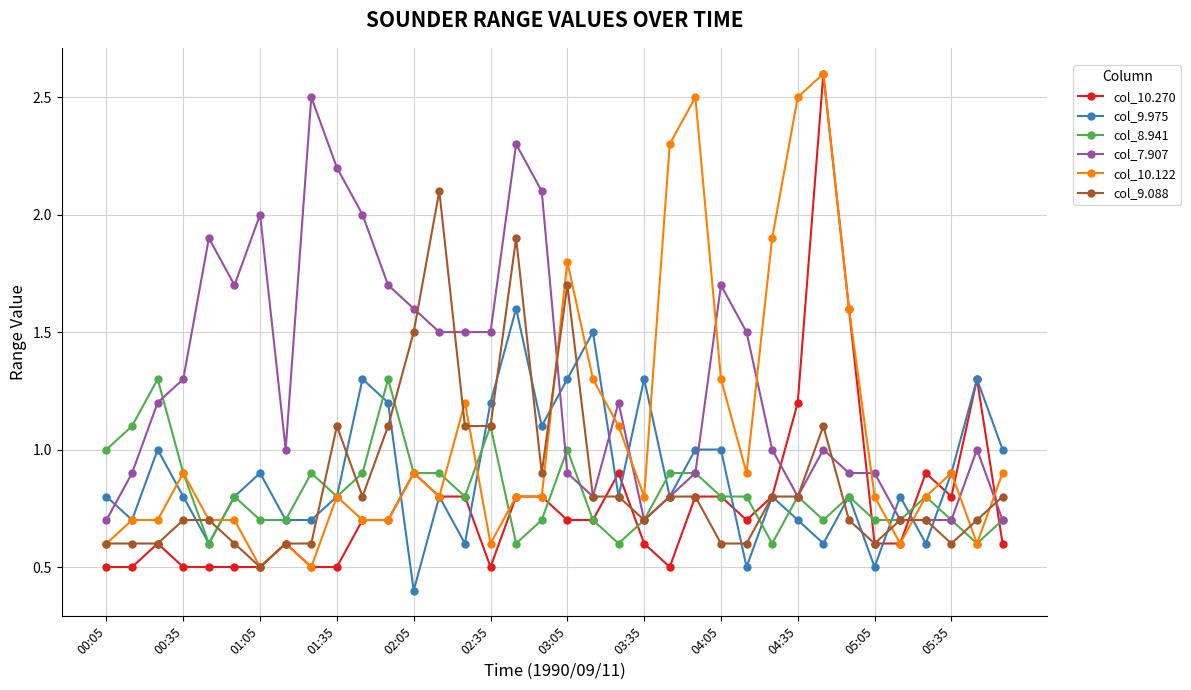

Which series has the largest total across all categories?

col_7.907